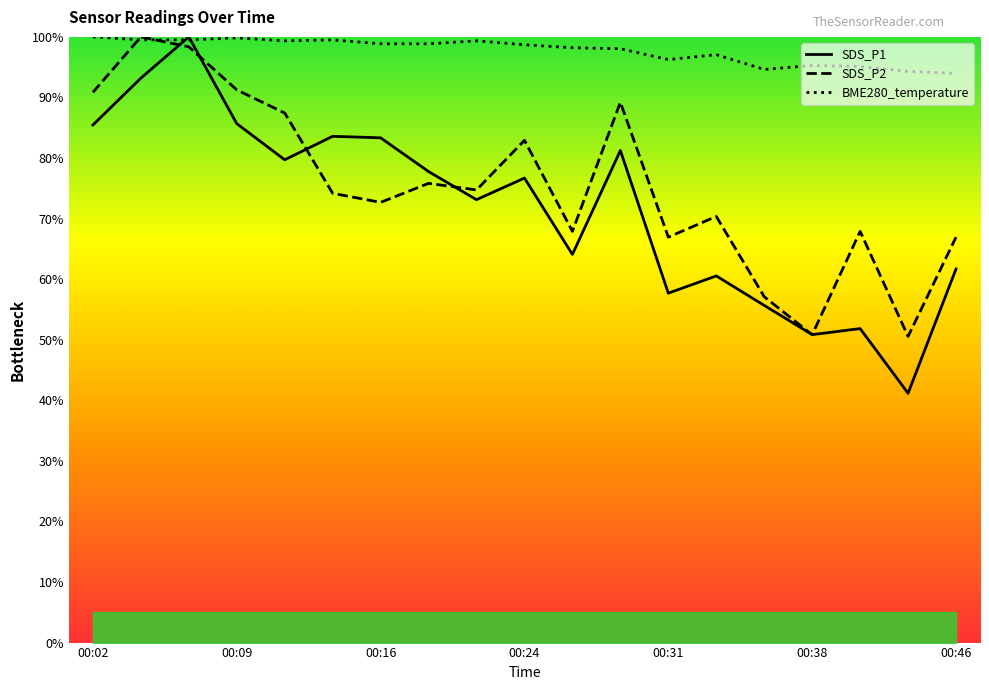

Is it true that SDS_P2 equals 99.4 at 00:21?

False